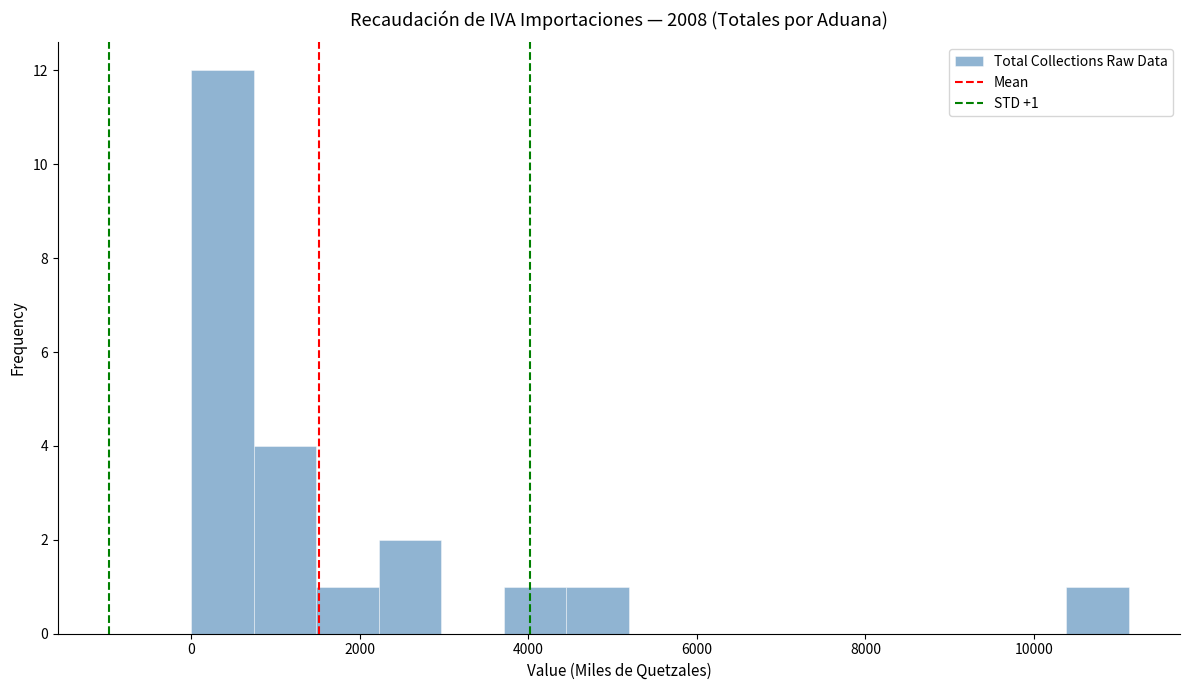

Read against the x-axis, roughly where is the centre of the tallest bar?

400